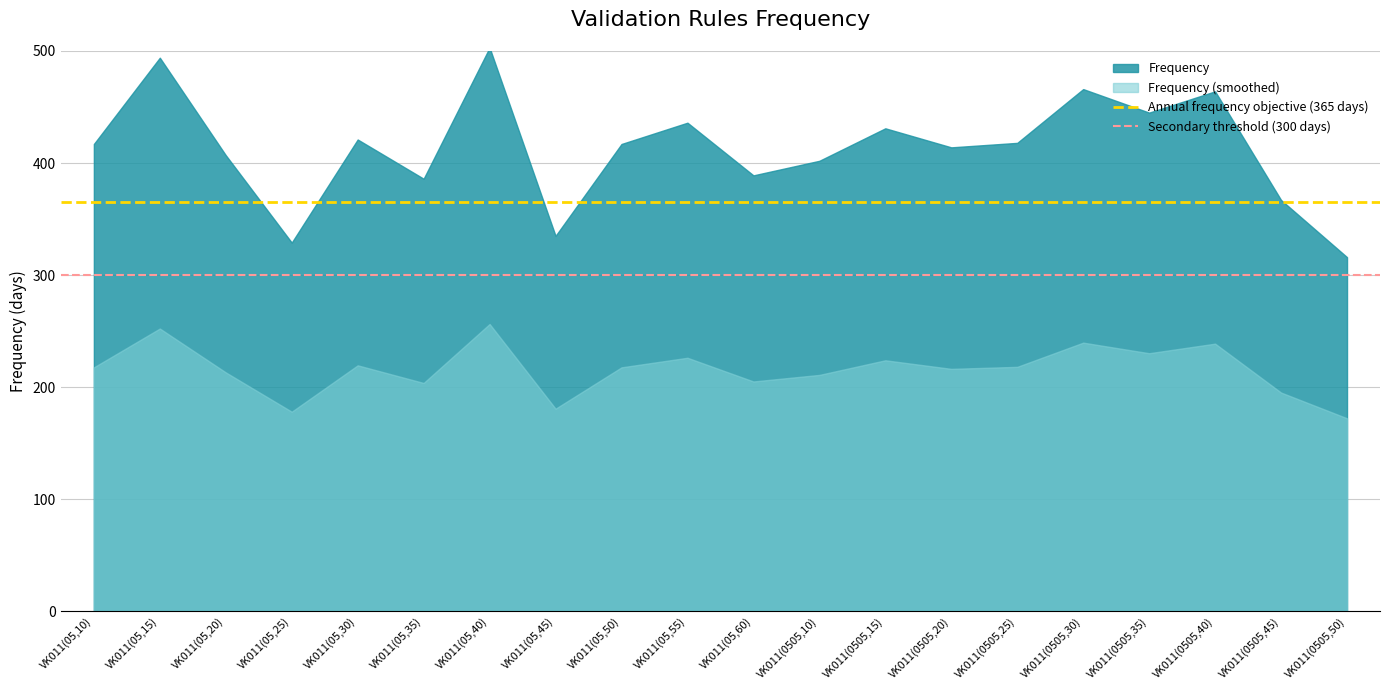

Between VK011(05,45) and VK011(0505,20), which series saw the biggest shift?

Frequency